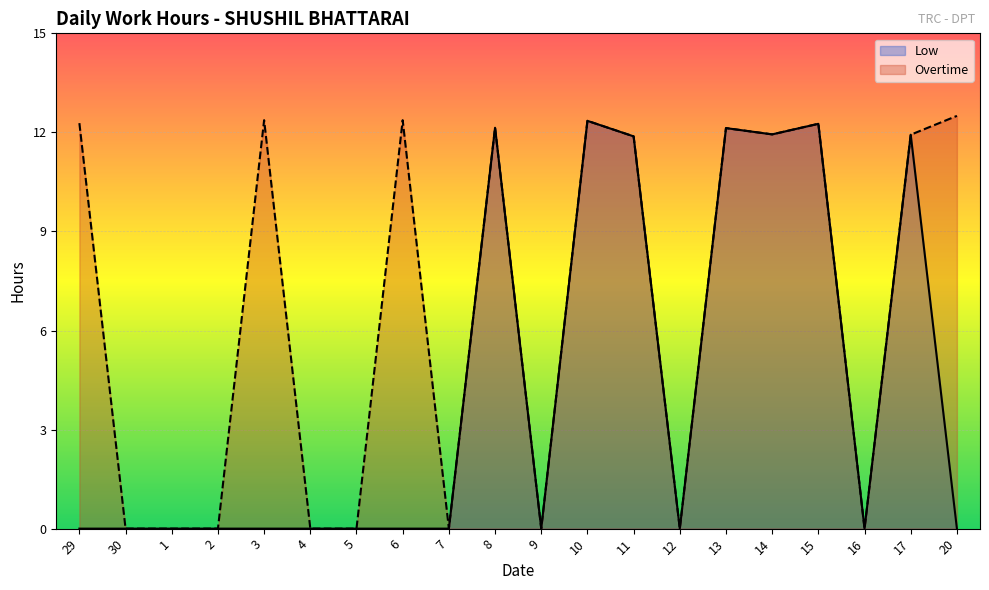

At which category does Low reach its first local peak?

8